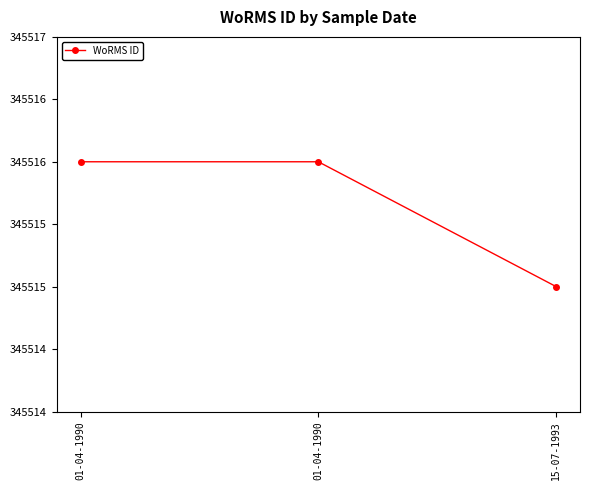

Reading left to right, list all the values displayed in this chart.

345516	345516	345515